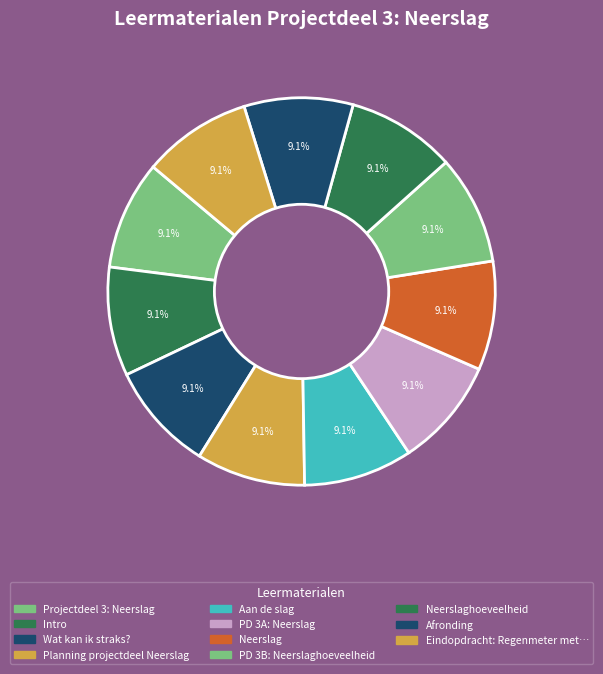

How many slices are in this pie chart?

11